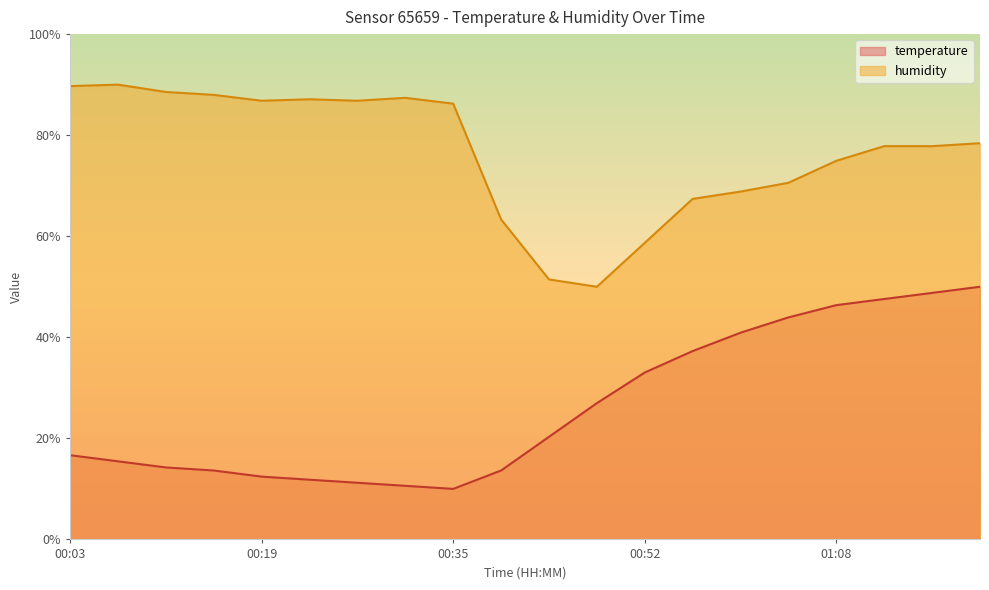

Reading right to left, transcribe all the data shown in this chart.

temperature: 50.0	48.8	47.6	46.4	43.9	40.9	37.3	33.0	27.0	20.3	13.6	10.0	10.6	11.2	11.8	12.4	13.6	14.2	15.5	16.7
humidity: 78.4	77.8	77.8	74.9	70.6	68.8	67.4	58.7	50.0	51.4	63.3	86.2	87.4	86.8	87.1	86.8	88.0	88.6	90.0	89.7